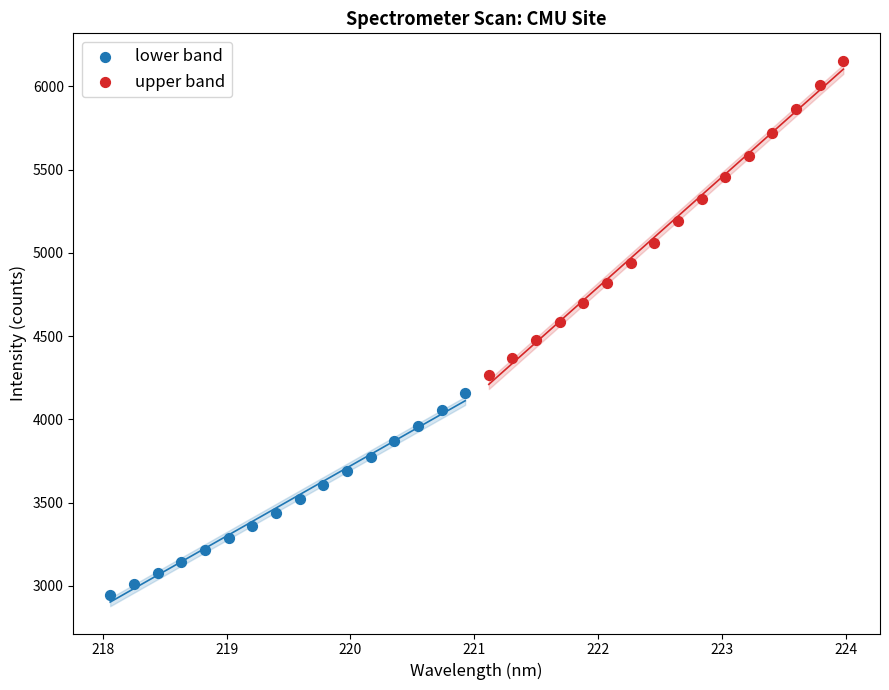

Which series reaches the maximum Y coordinate?

upper band